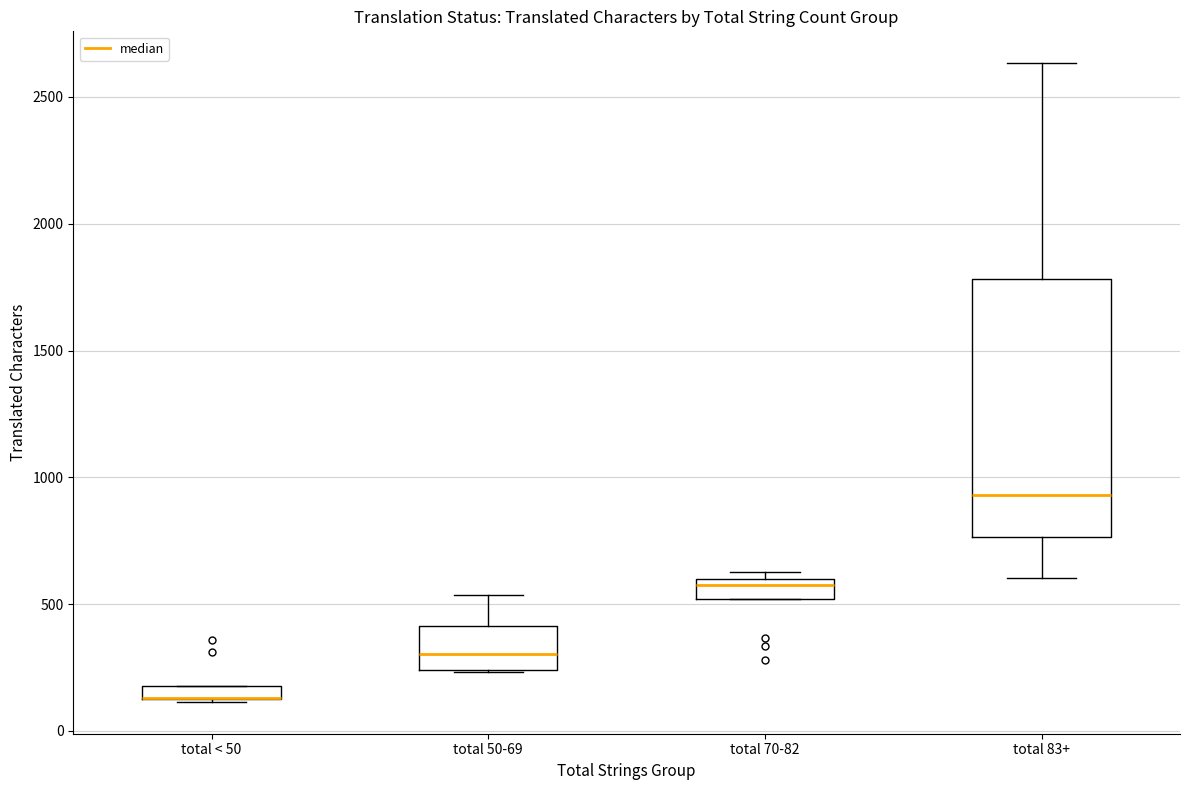

Comparing the boxes themselves (not the whiskers), which one is the tallest?

total 83+